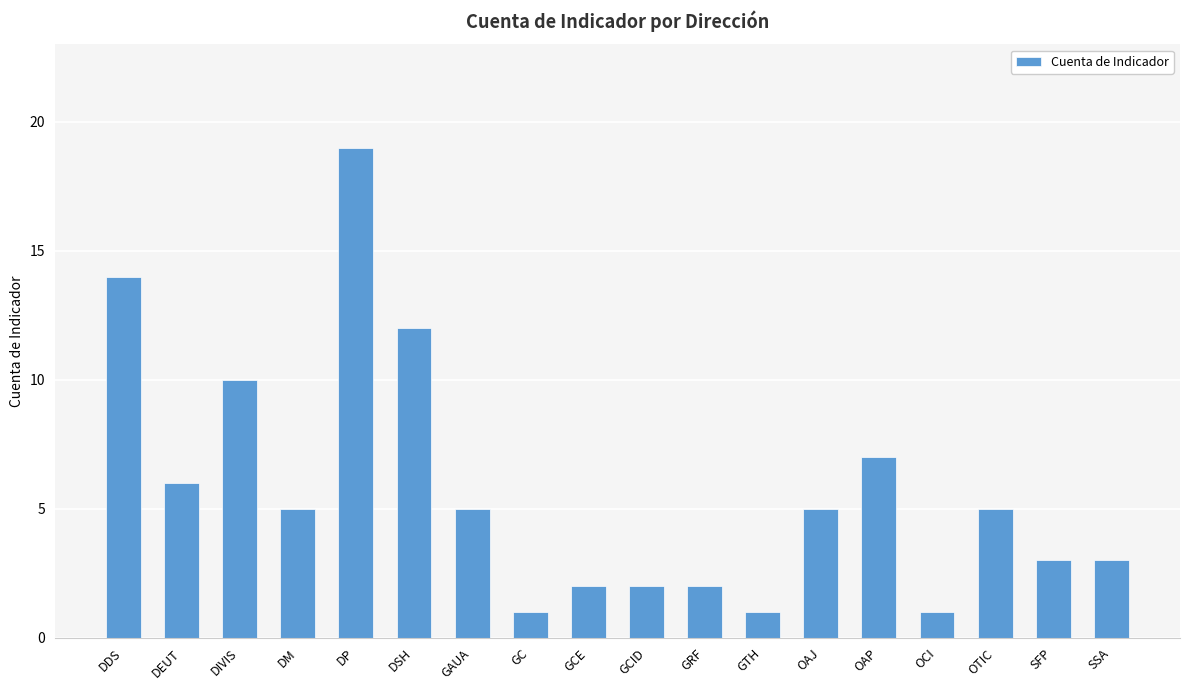

Reading left to right, transcribe all the data shown in this chart.

14	6	10	5	19	12	5	1	2	2	2	1	5	7	1	5	3	3